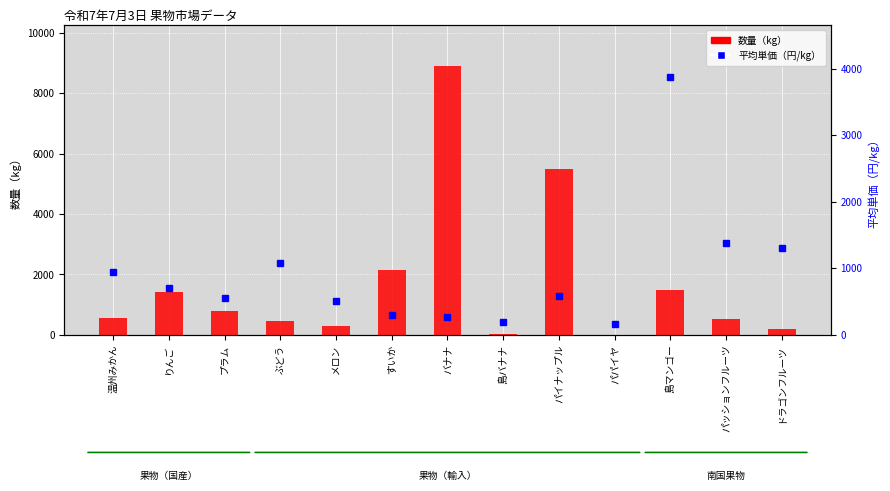

What is the total value across all series at パパイヤ?

167.0